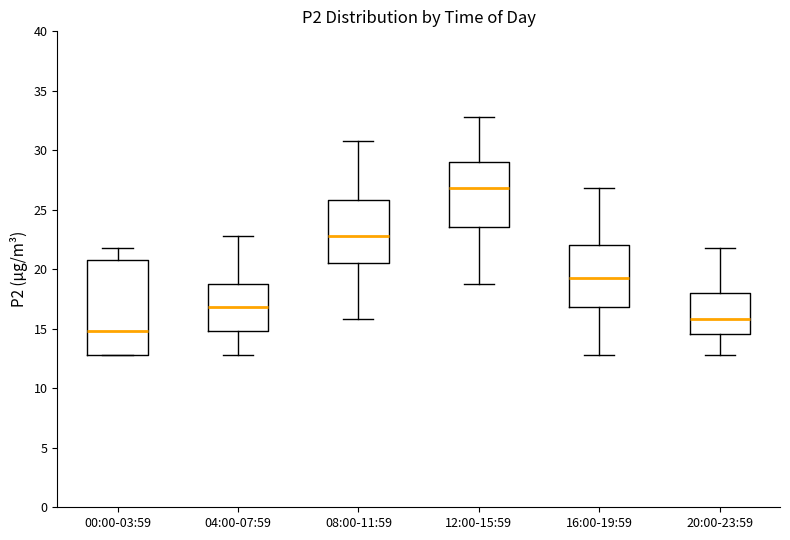

Comparing the boxes themselves (not the whiskers), which one is the tallest?

00:00-03:59